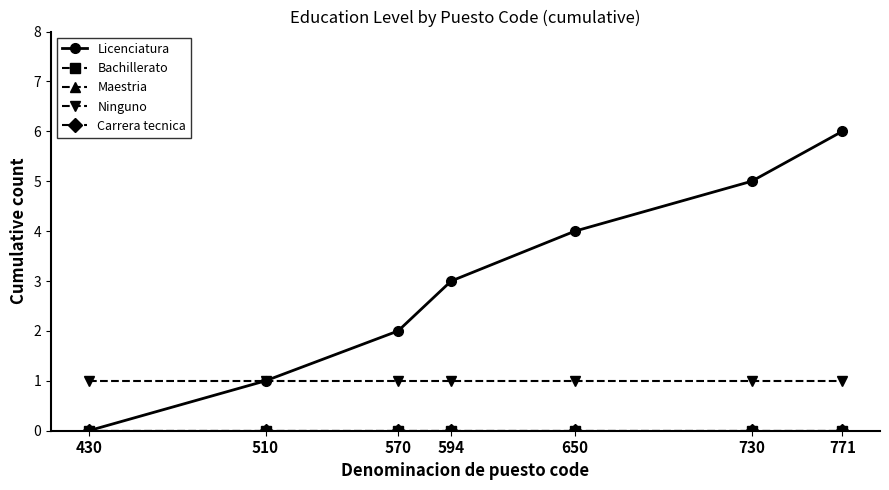

Is this an area chart (filled region under the line)?

No